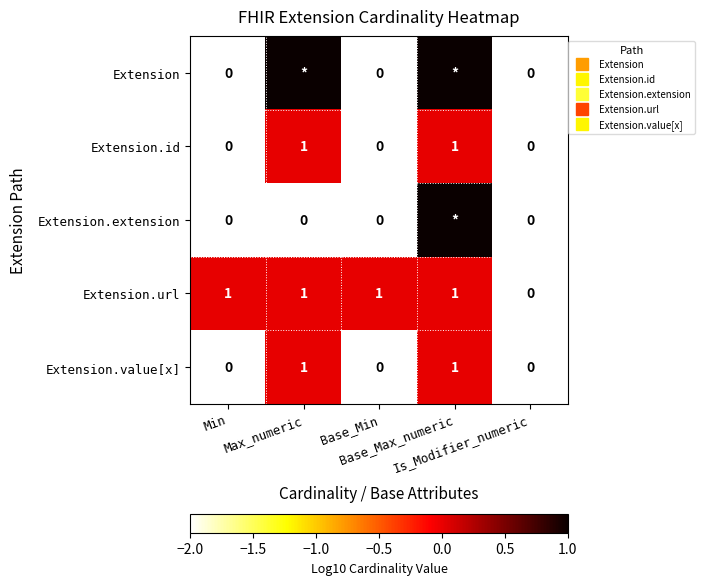

What is the greatest value displayed?

1.0